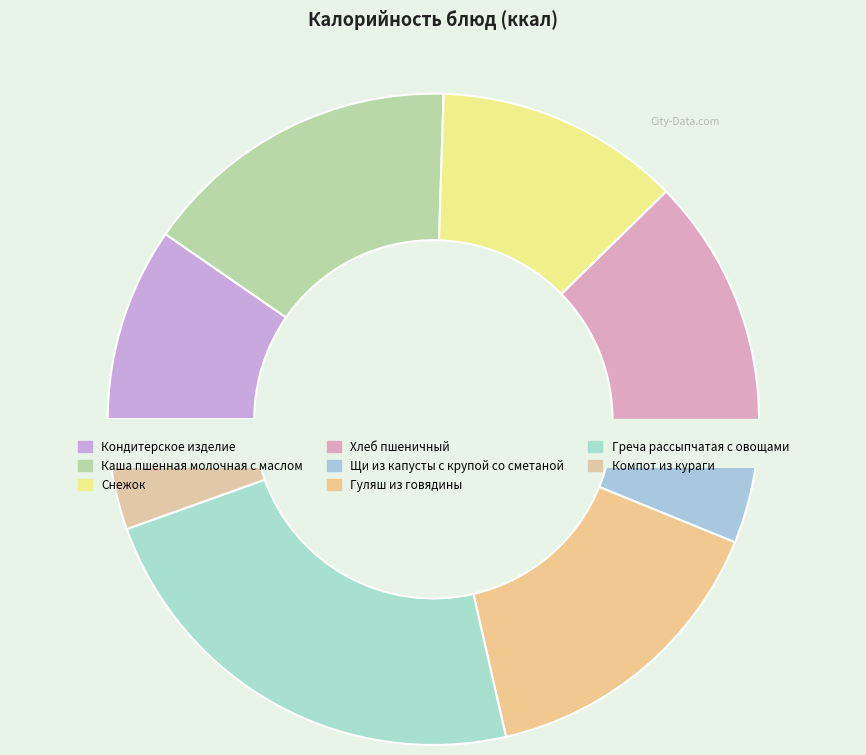

What percentage is NOT represented by Греча рассыпчатая с овощами?

76.9%